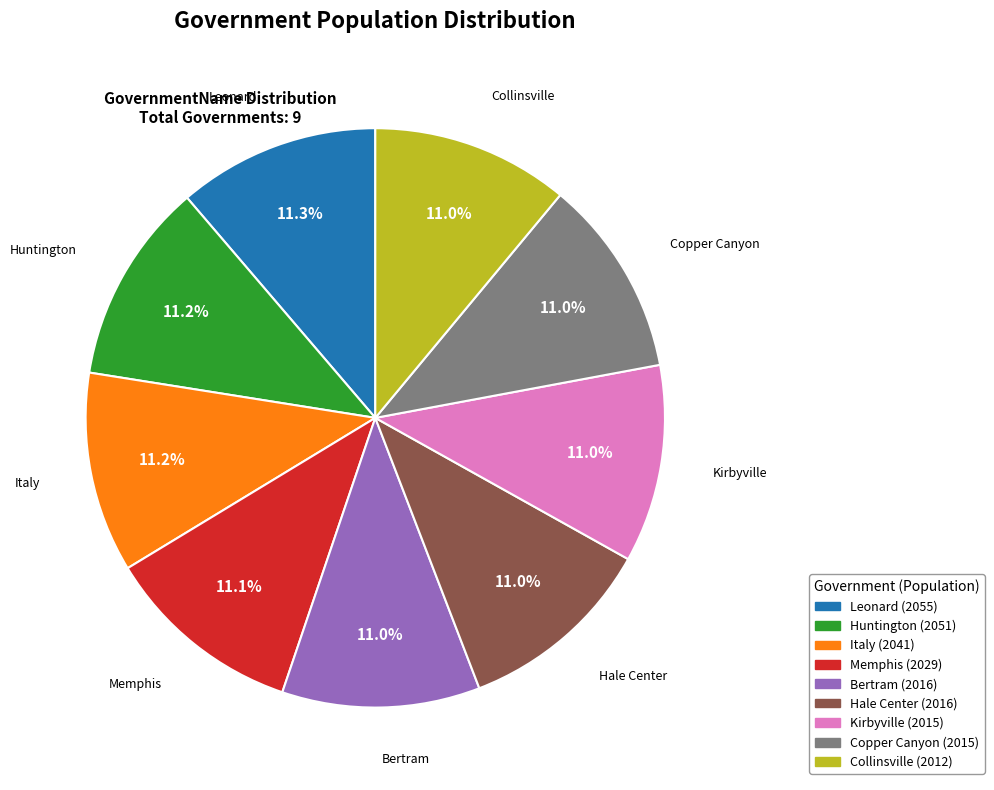

Does Kirbyville account for over 50% of the chart?

No